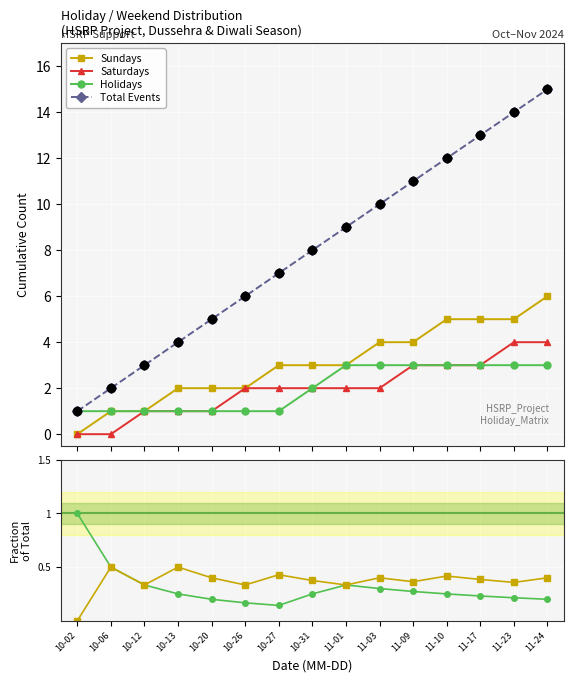

Which series reaches the minimum Y coordinate?

Sundays